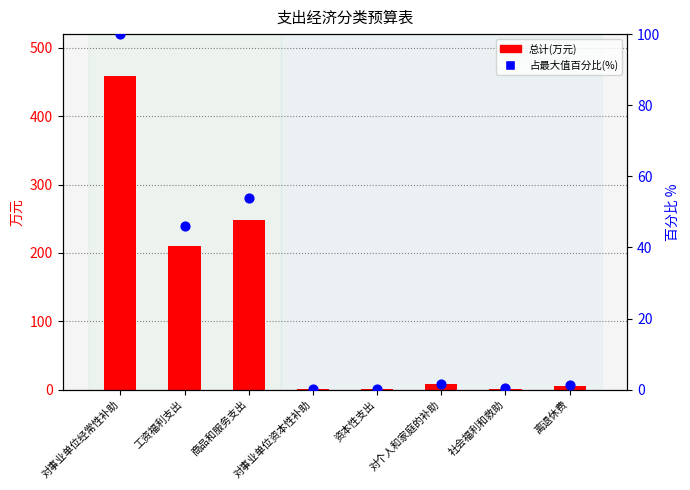

Which series contains the highest Y value?

总计(万元)